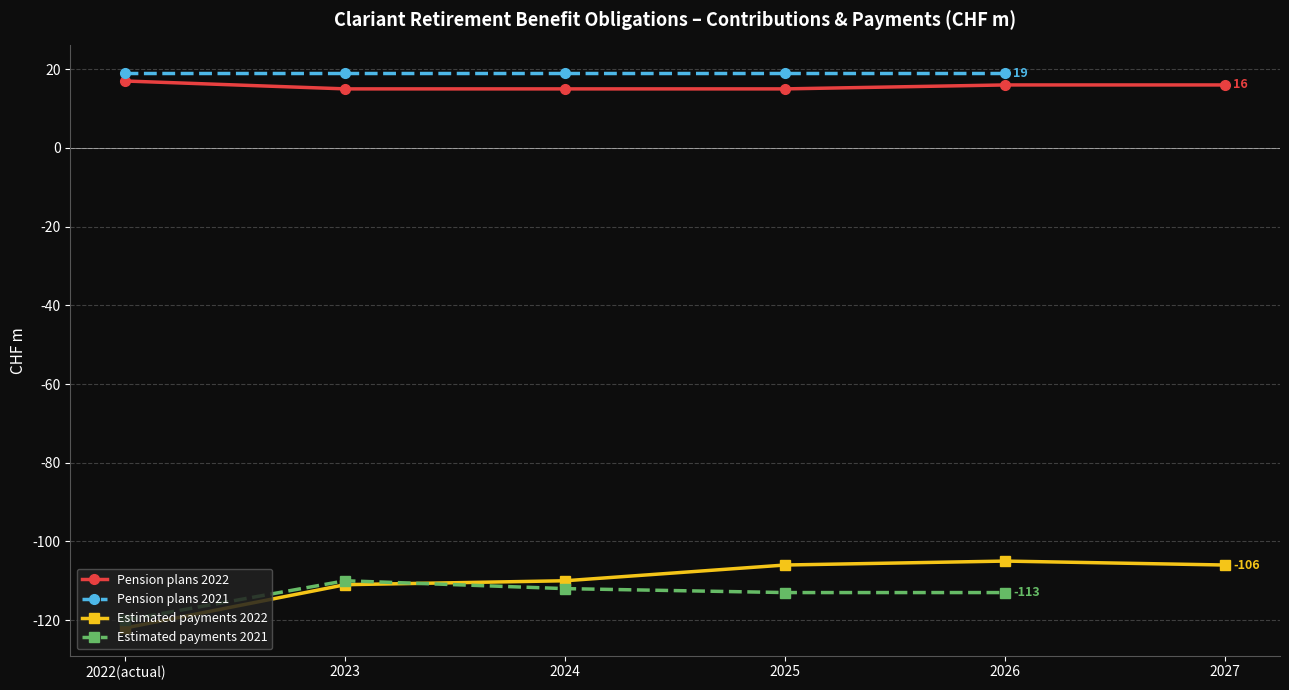

How many values in the Pension plans 2022 series exceed 16?

1